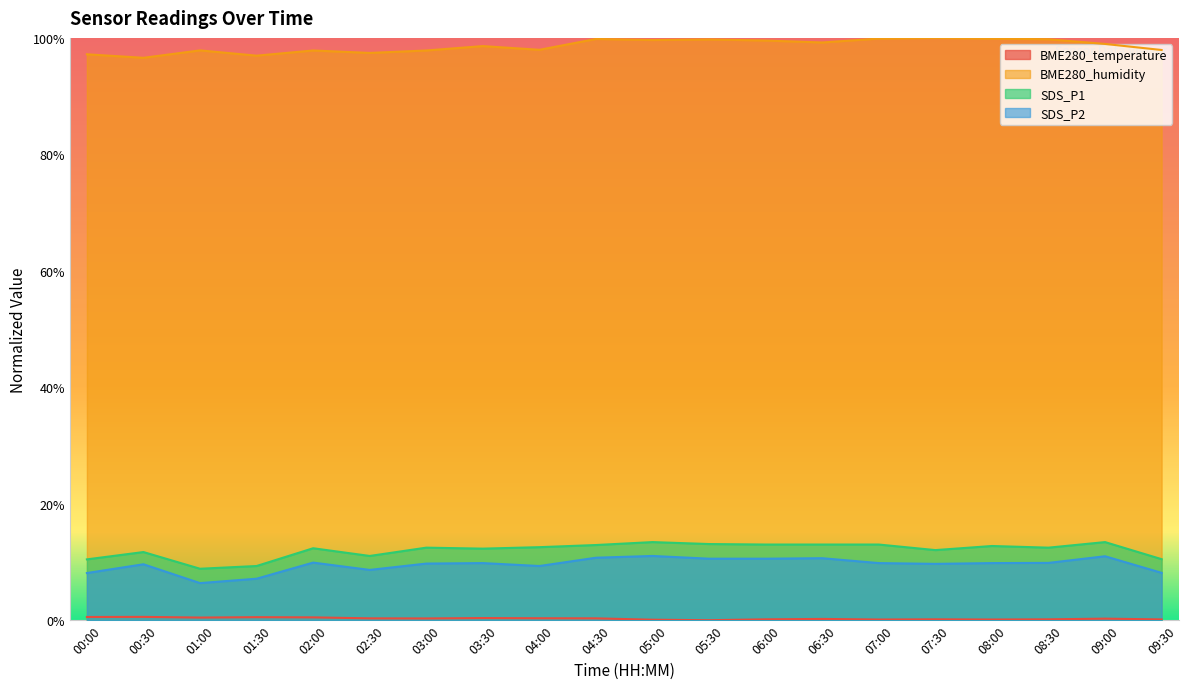

At which category does the chart reach its minimum across all series?

05:30